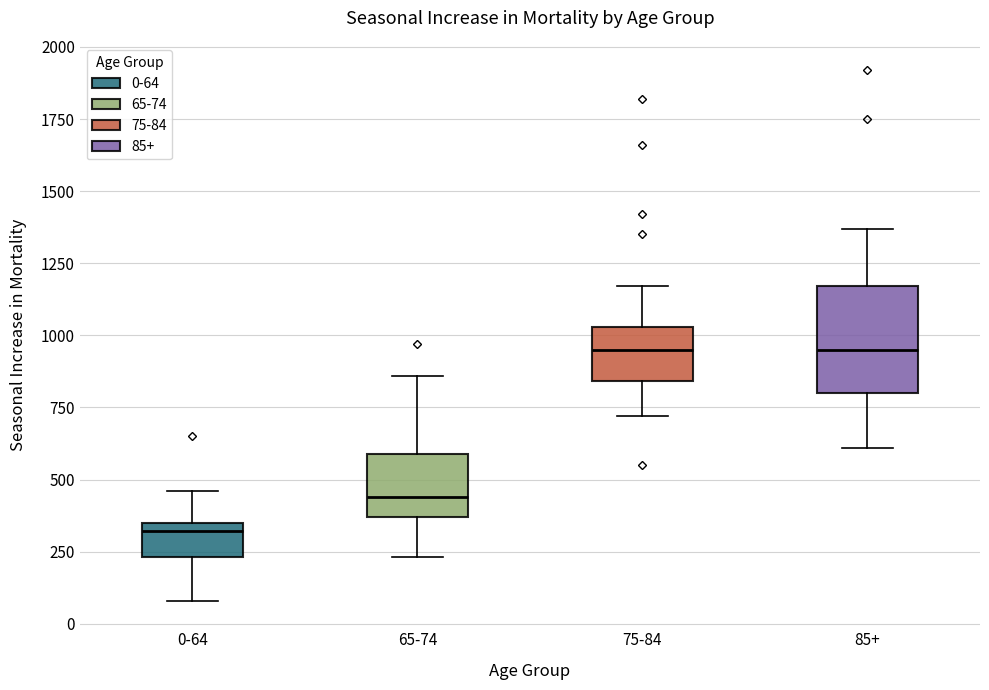

Reading left to right, read every box against the y-axis: the position of its median line, the range the box covers, and the ends of its whiskers. The values are not printed on the chart, so give them approximately, as read against the axis.

0-64: median 300, box 250 to 350, whiskers 100 to 450
65-74: median 450, box 350 to 600, whiskers 250 to 850
75-84: median 950, box 850 to 1050, whiskers 700 to 1150
85+: median 950, box 800 to 1150, whiskers 600 to 1350